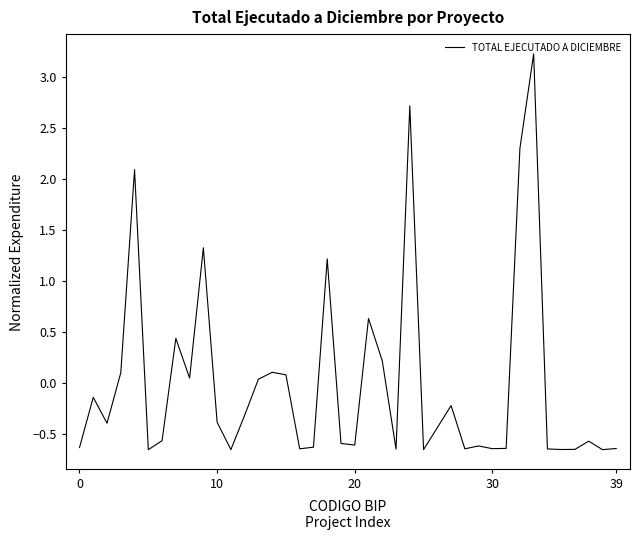

How many negative values are there?

26